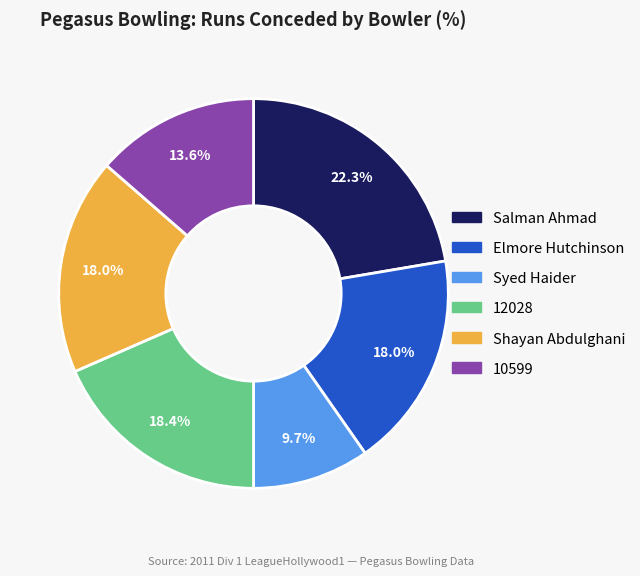

The Elmore Hutchinson slice represents 8% of the pie. True or false?

False